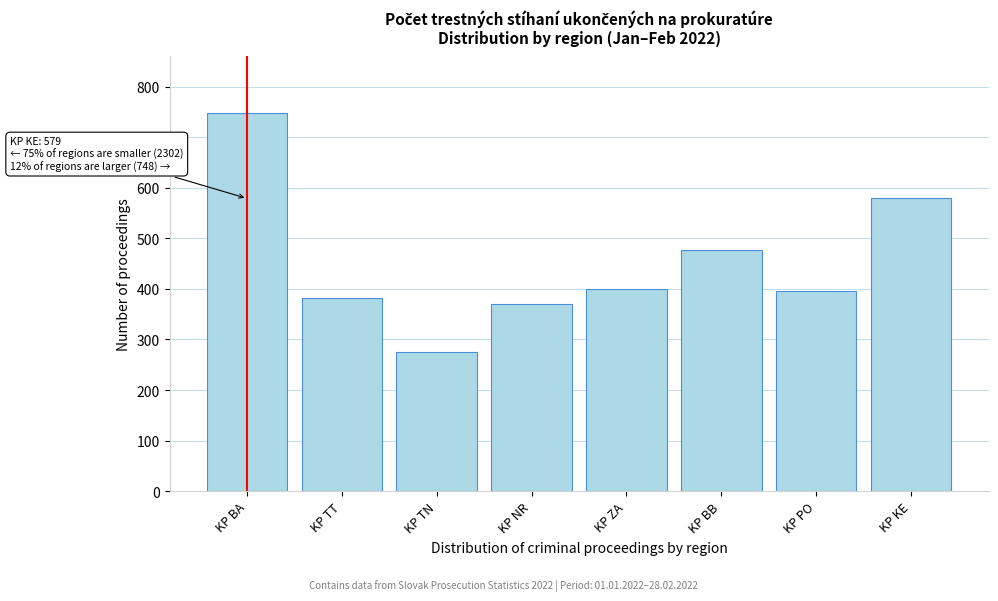

Reading right to left, list all the values displayed in this chart.

KP KE=579	KP PO=396	KP BB=478	KP ZA=400	KP NR=371	KP TN=275	KP TT=382	KP BA=748